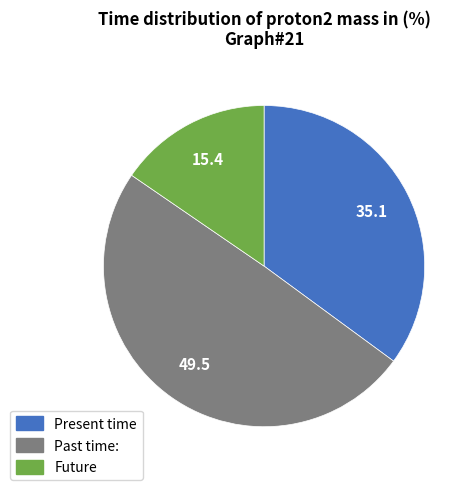

Is there any slice that represents more than half of the pie?

No